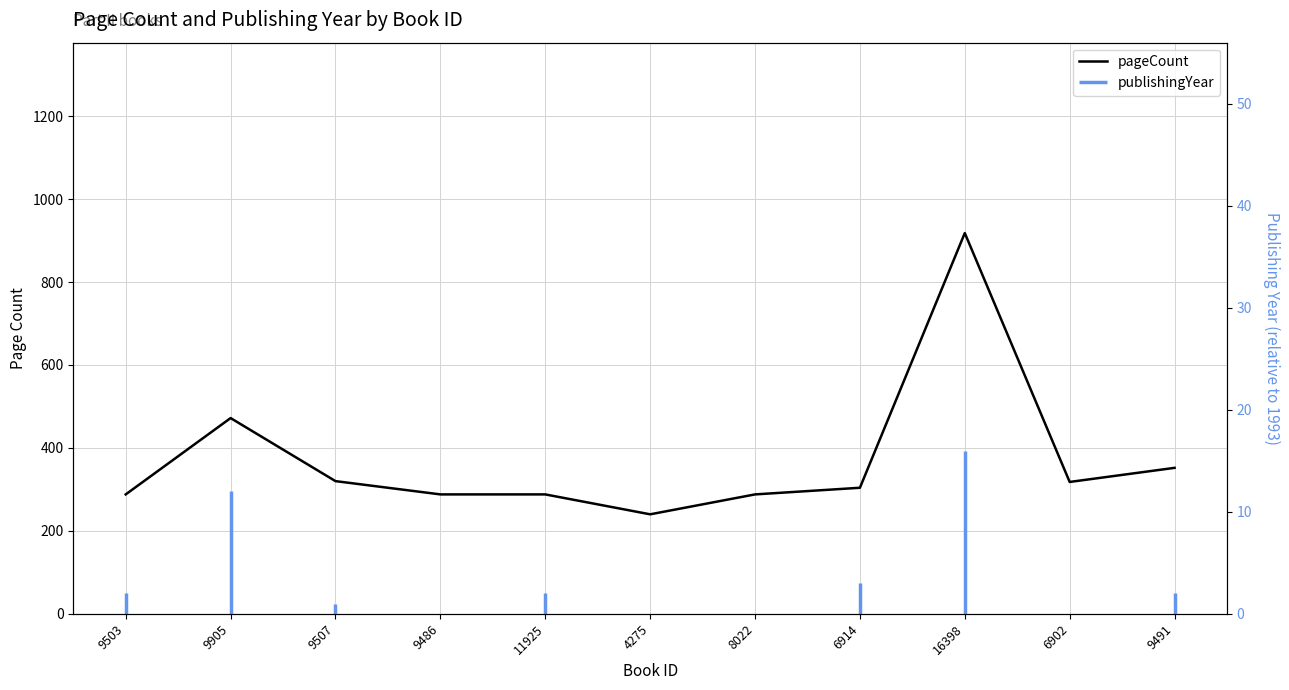

At which category does the chart reach its minimum across all series?

4275